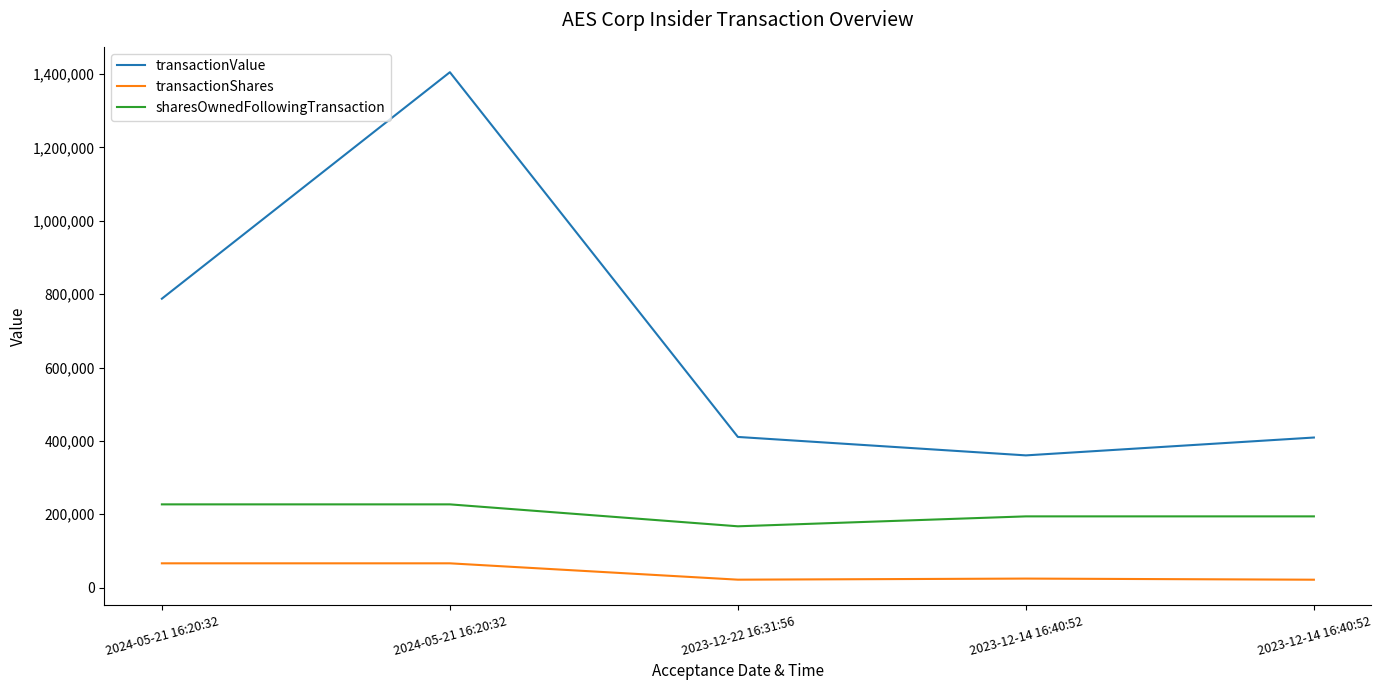

What is the sum of the transactionValue values at 2024-05-21 16:20:32 and 2023-12-14 16:40:52?

1148240